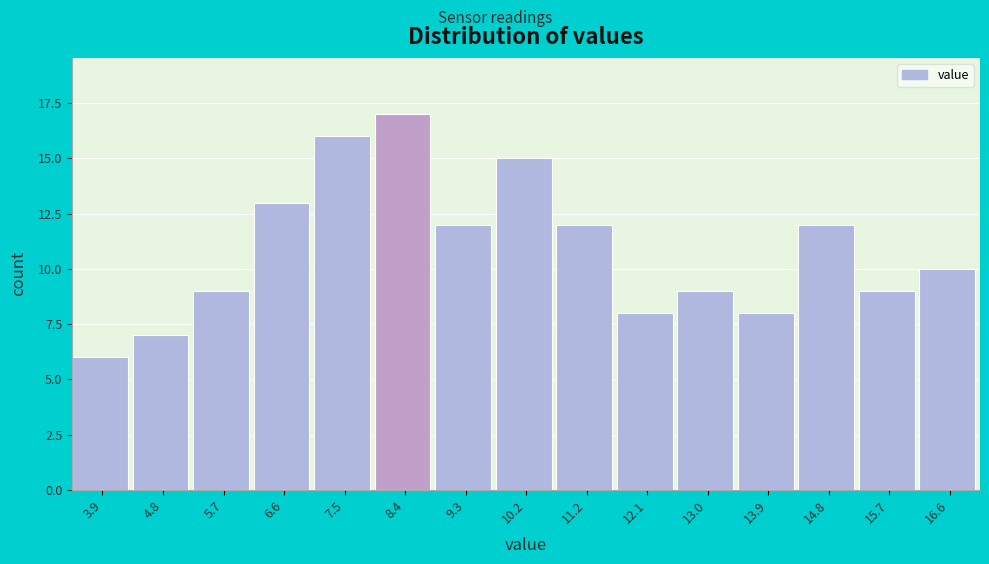

Reading left to right, what are all the values shown in this chart?

6	7	9	13	16	17	12	15	12	8	9	8	12	9	10